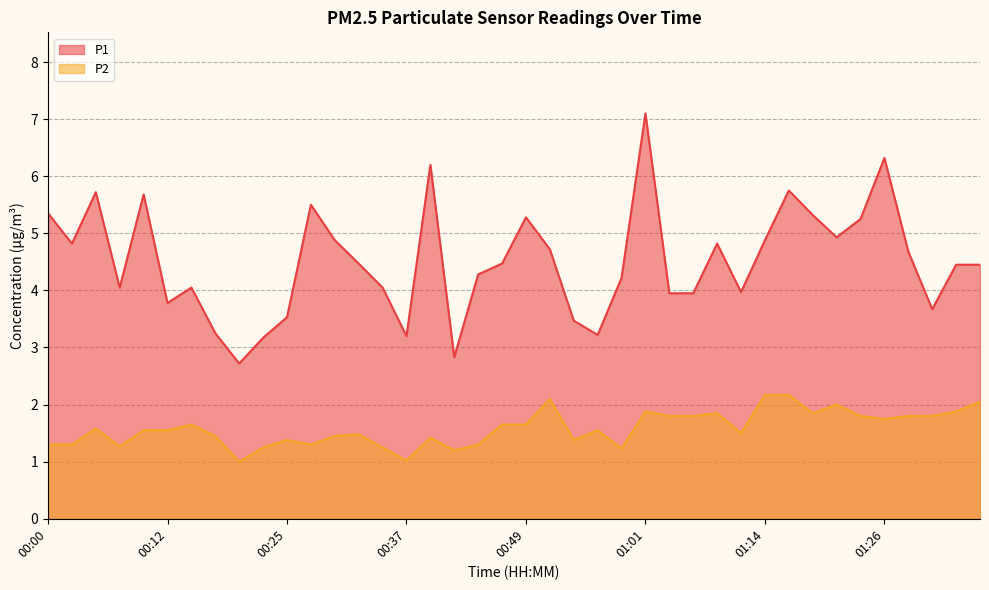

What is the value of the P1 point at the 3rd from the left?

5.7